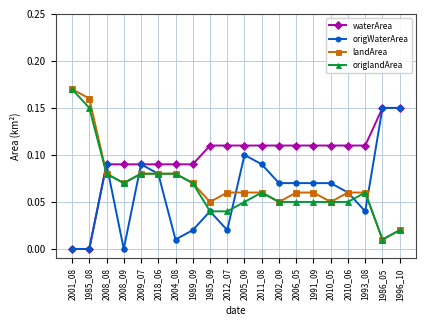

What position from the left is 2006_05?

14